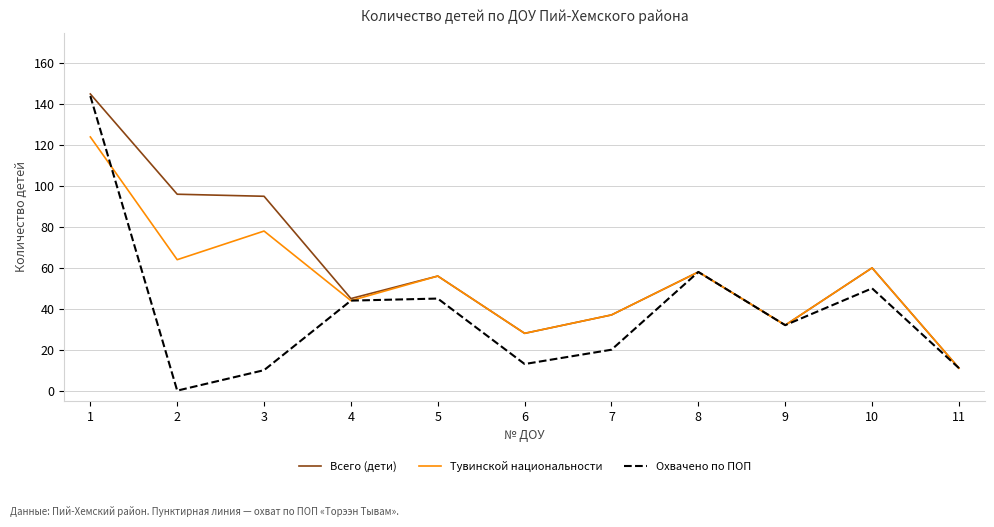

Between 1 and 6, which series saw the biggest shift?

Охвачено по ПОП